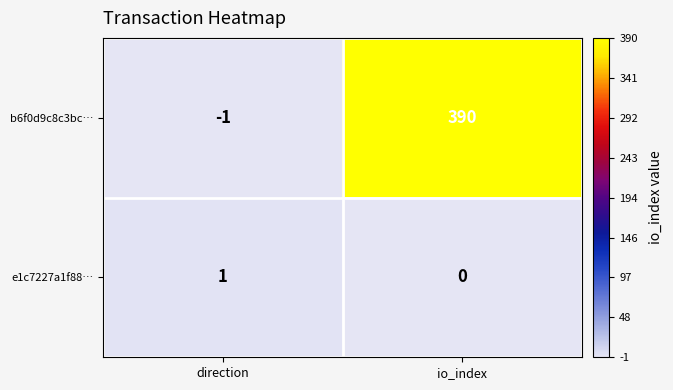

Between direction and io_index, which series saw the biggest shift?

b6f0d9c8c3bc…